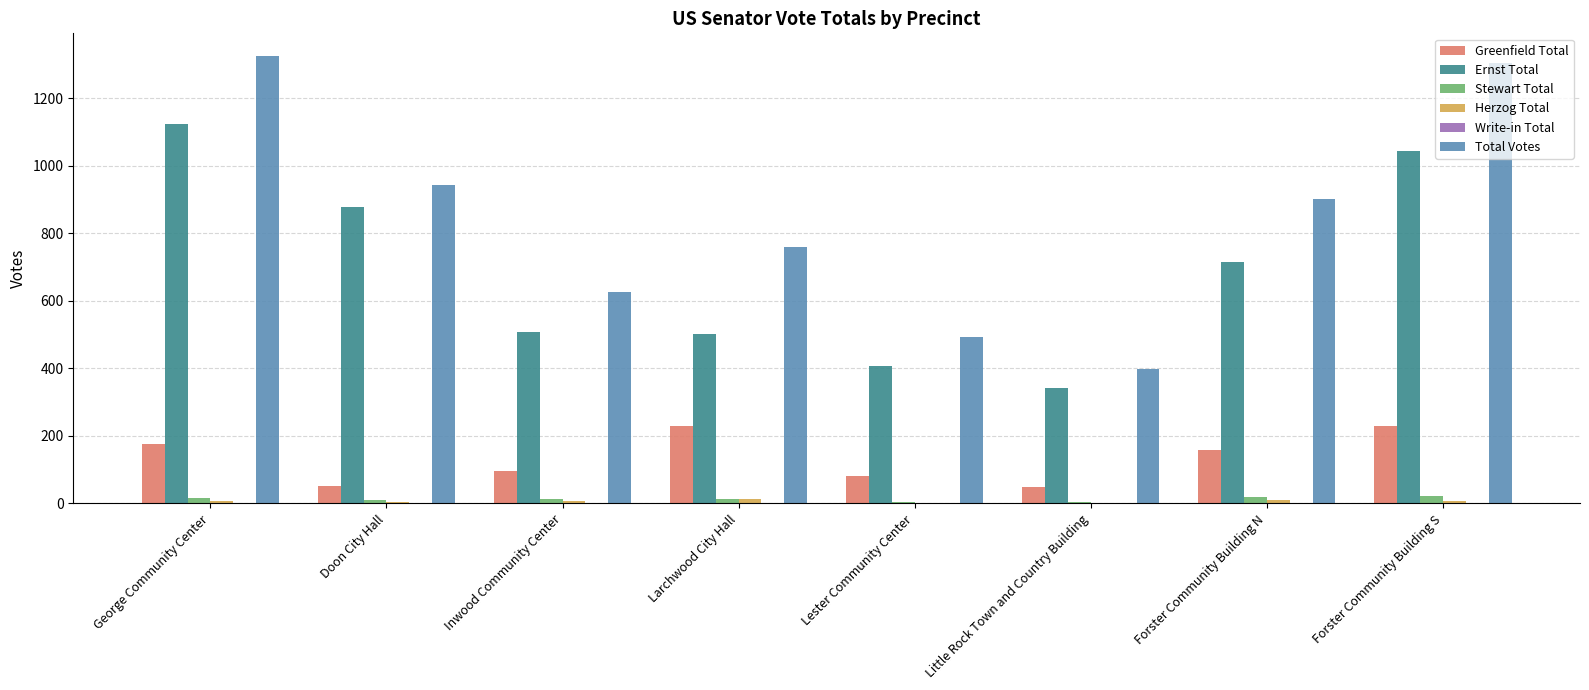

True or false: Greenfield Total has a value of 49 at Little Rock Town and Country Building.

True